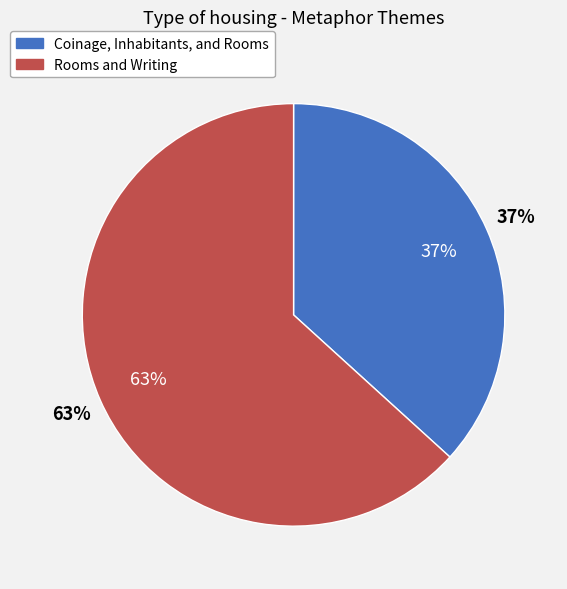

Count the number of slices in the pie.

2